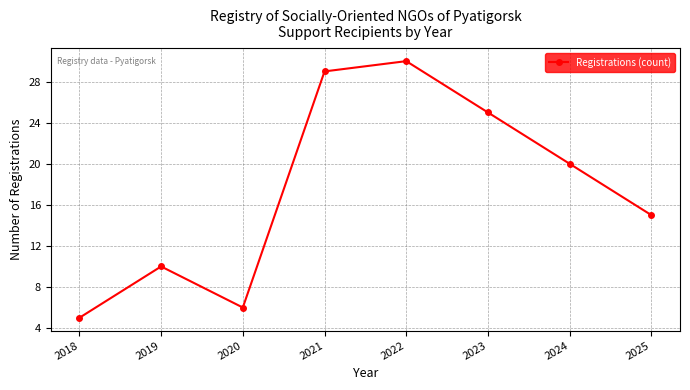

True or false: the data shows 8 at 2021.

False